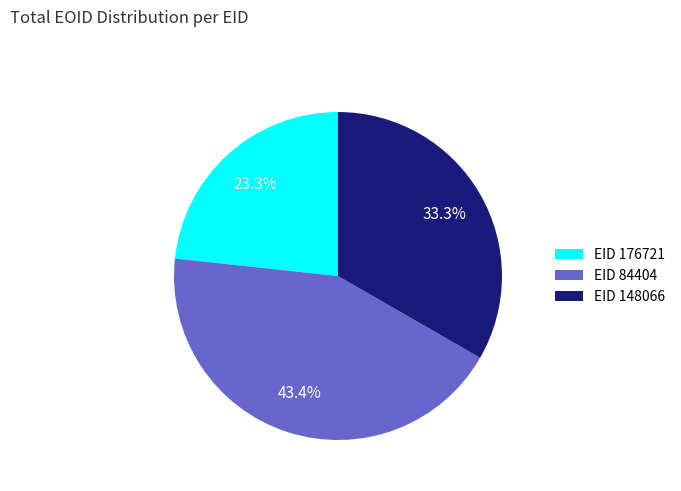

To the nearest percent, what is the difference between the largest and smallest slice percentages?

20%